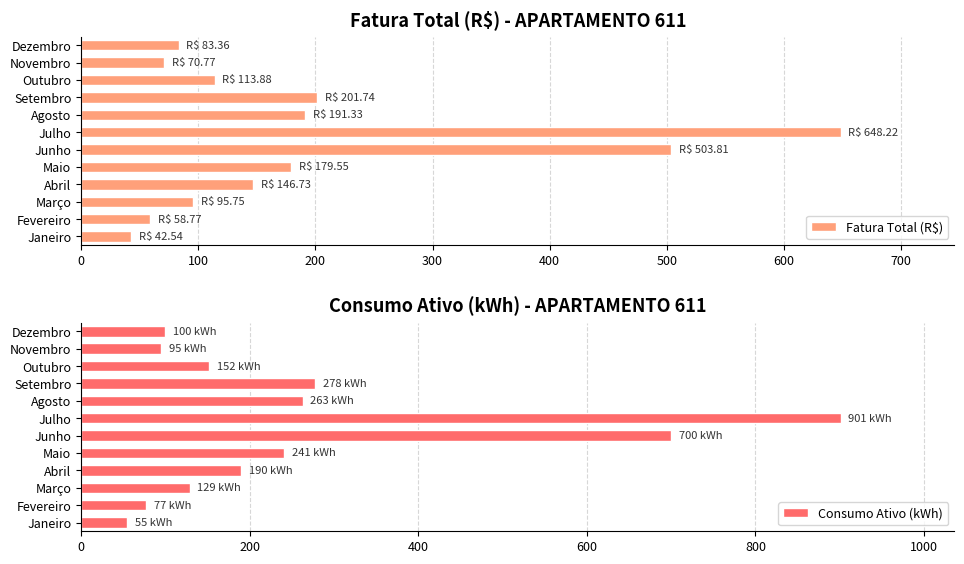

What is the highest value of the Fatura Total (R$) series?

648.2